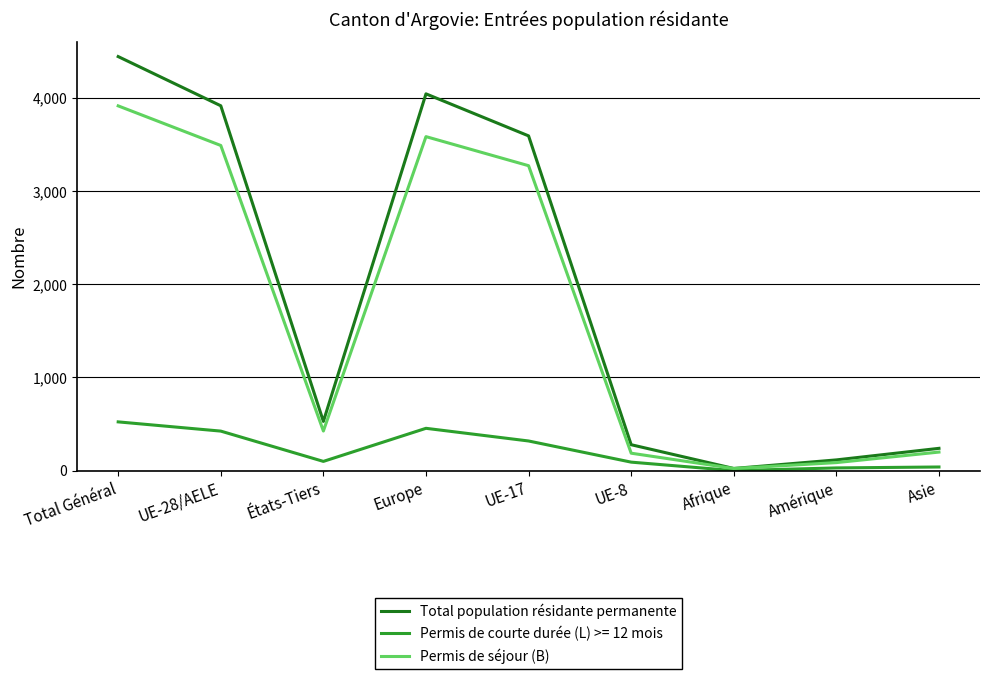

Which category has the highest value in the Total population résidante permanente series?

Total Général